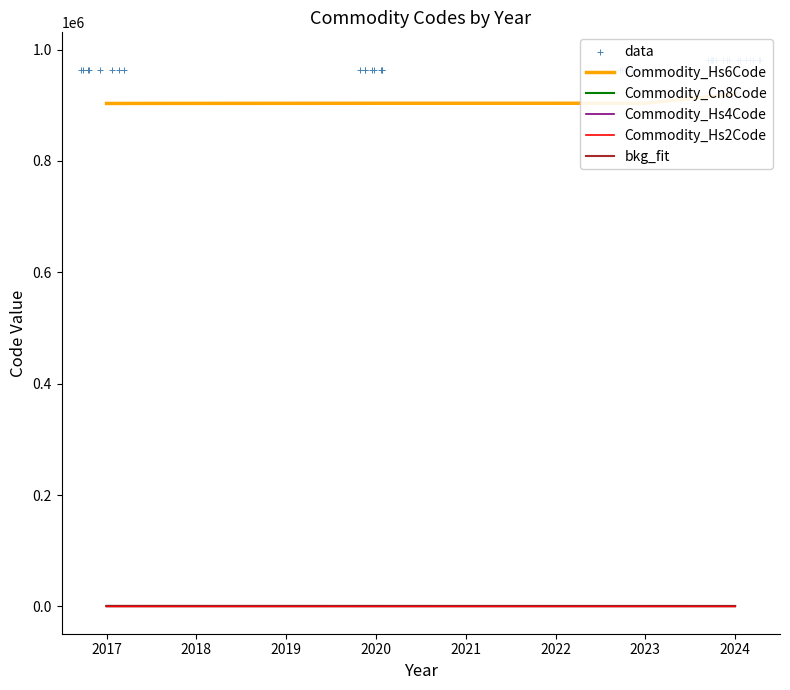

Which series contains the highest Y value?

Commodity_Hs6Code